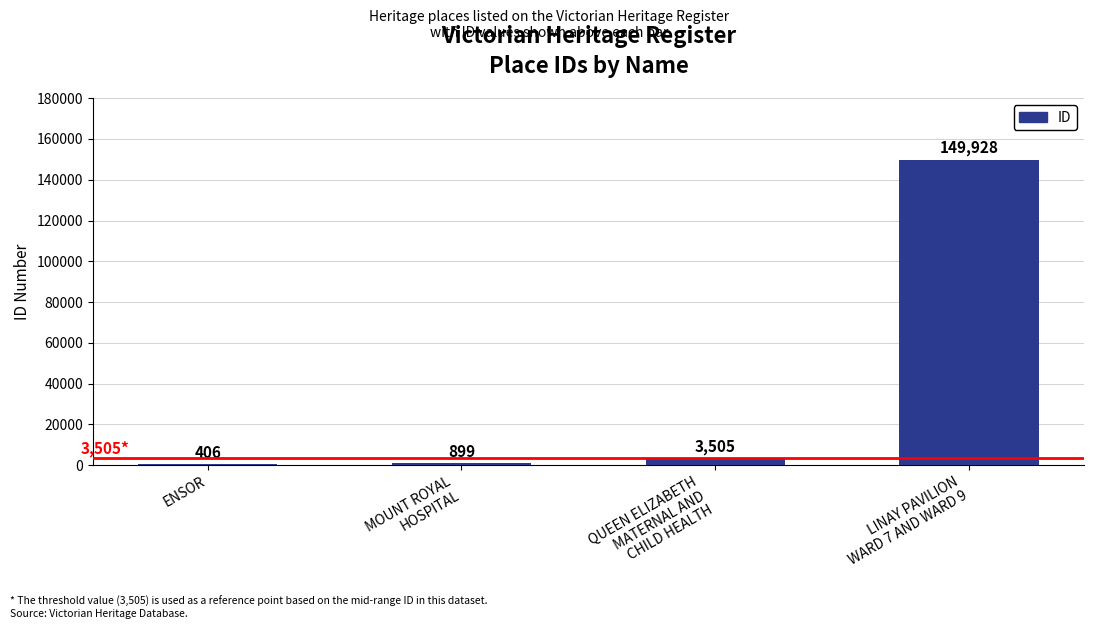

Reading left to right, extract all data points from this chart.

ENSOR=406	MOUNT ROYAL
HOSPITAL=899	QUEEN ELIZABETH
MATERNAL AND
CHILD HEALTH=3505	LINAY PAVILION
WARD 7 AND WARD 9=149928